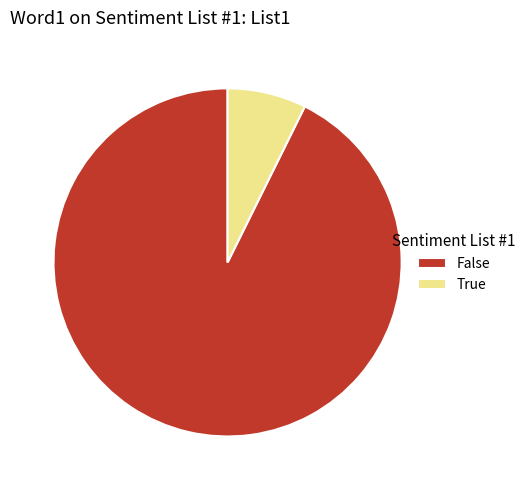

Which slice is the smallest?

True